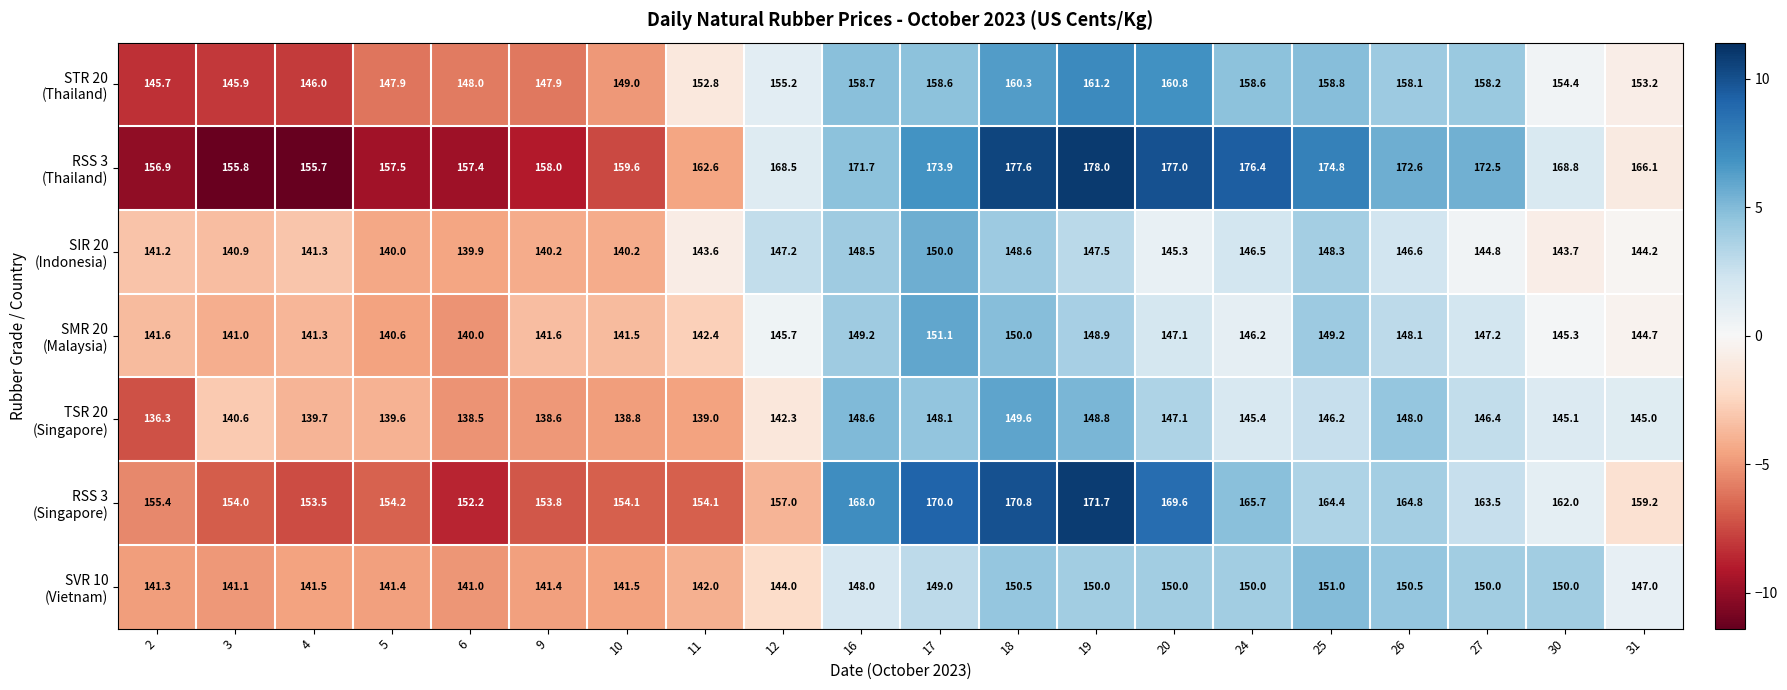

What is the greatest value displayed?

178.0